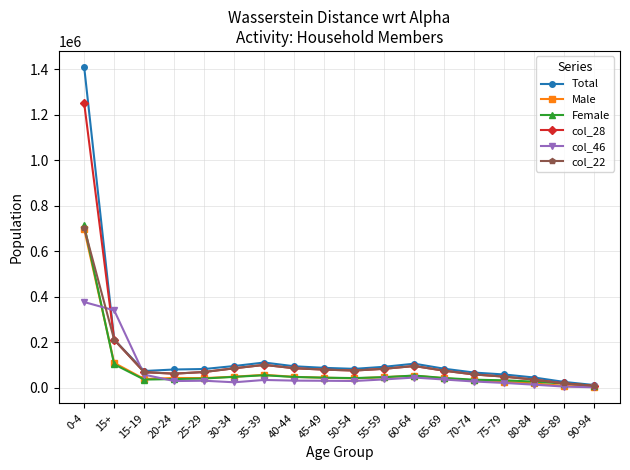

At which label does Total reach its peak?

0-4